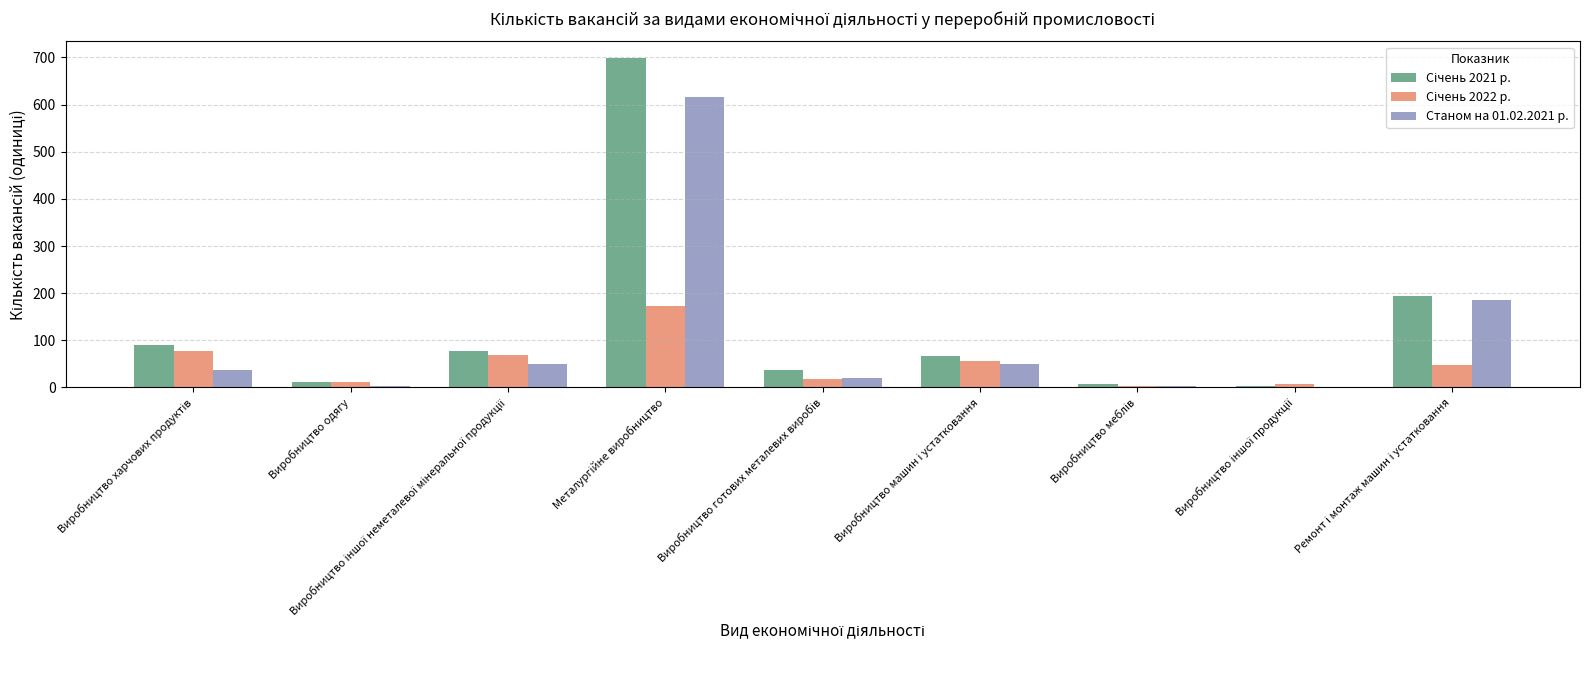

What is the maximum value shown in the chart?

699